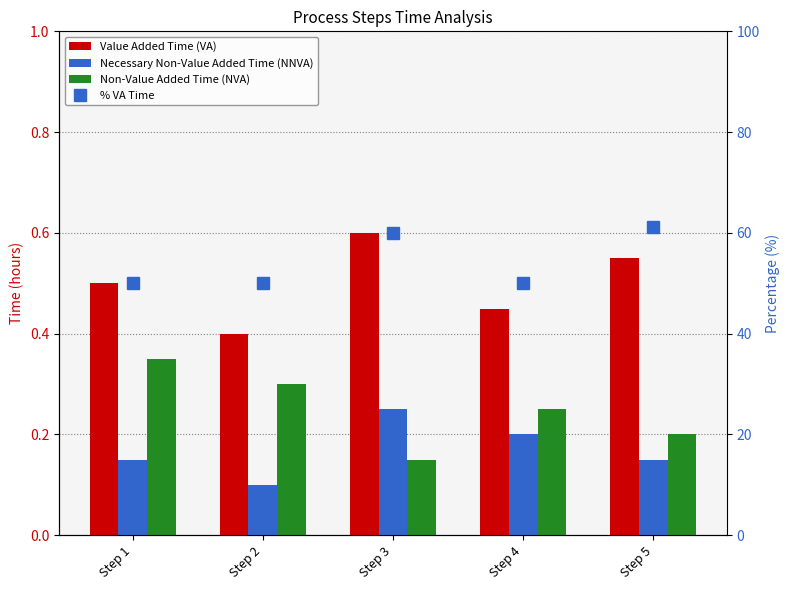

How many values in the % VA Time series exceed 50?

2